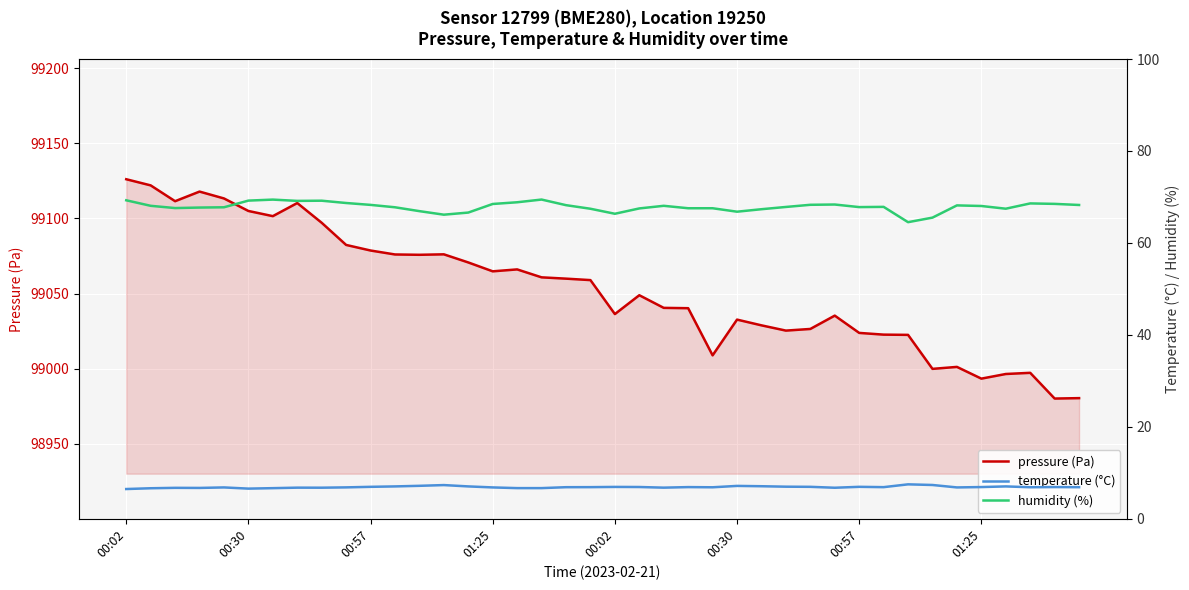

What is the value of the temperature (°C) point at the 23rd from the left?

6.8